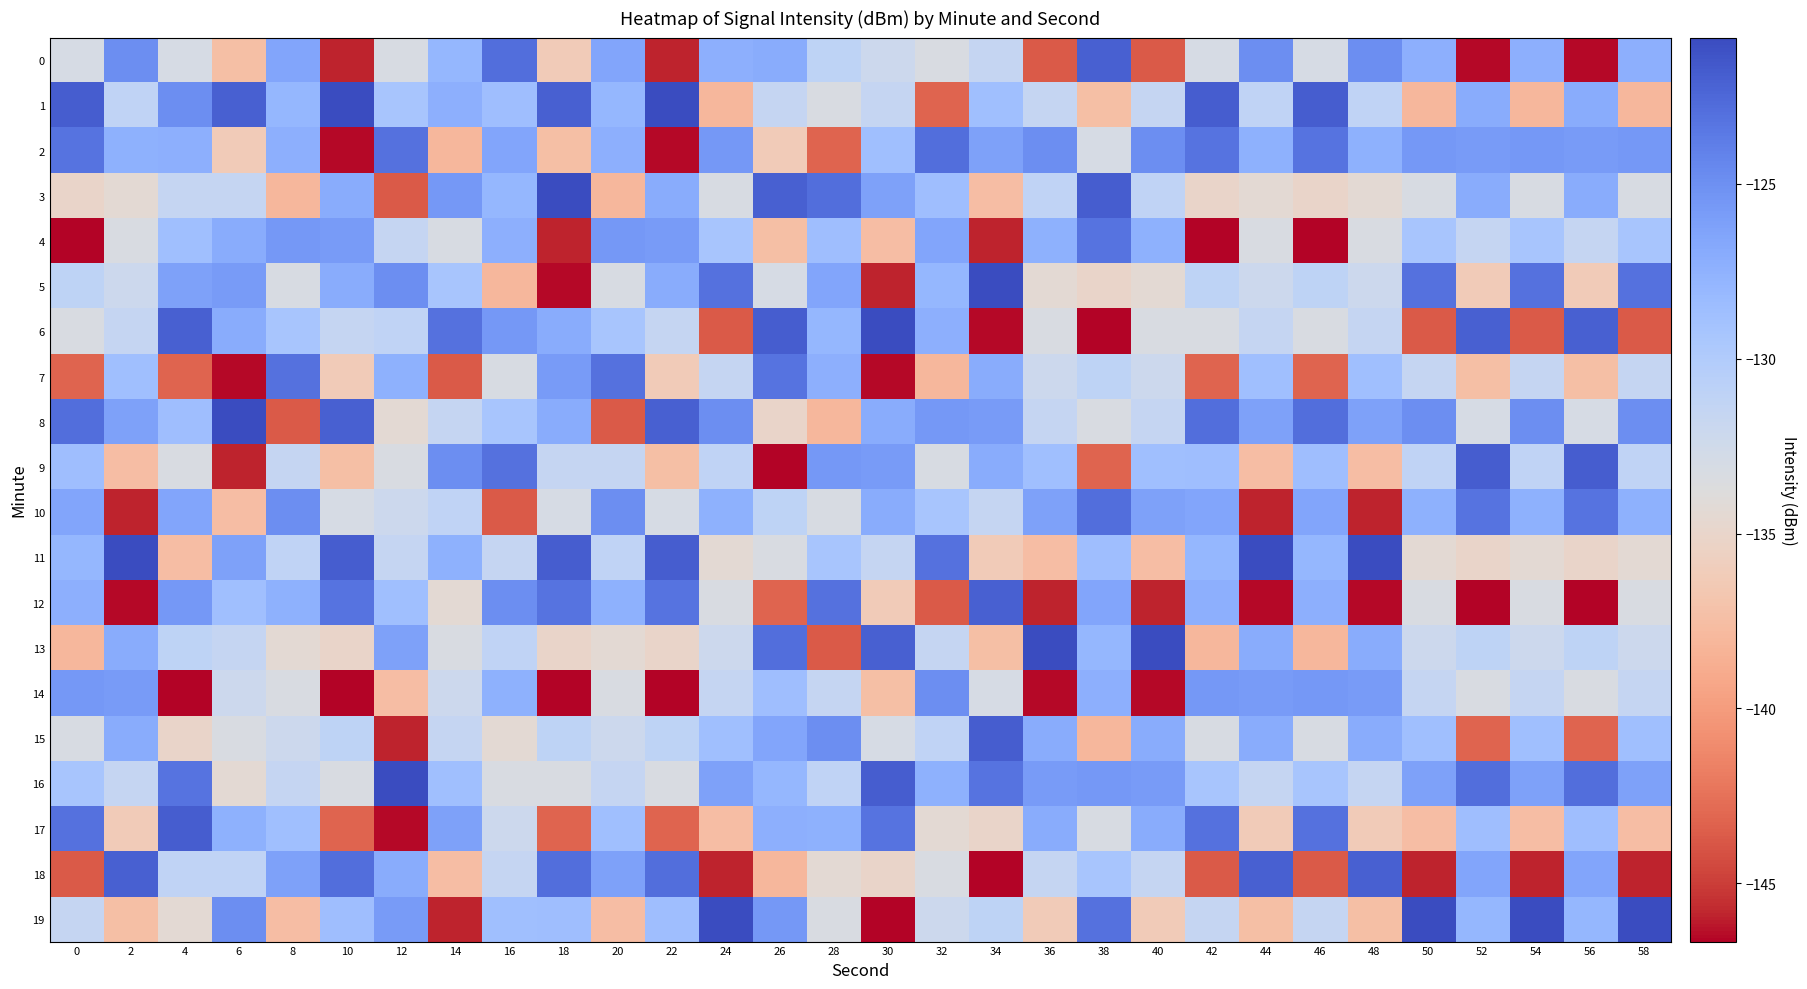

How many distinct data groups are displayed?

20